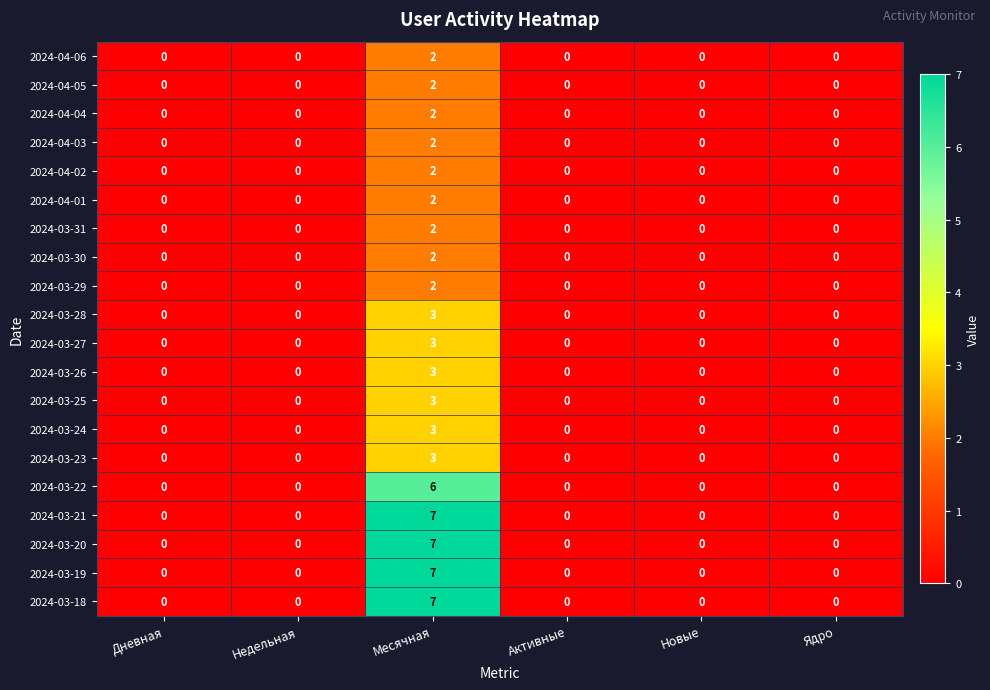

What is the spread (max minus min) of values at Месячная?

5